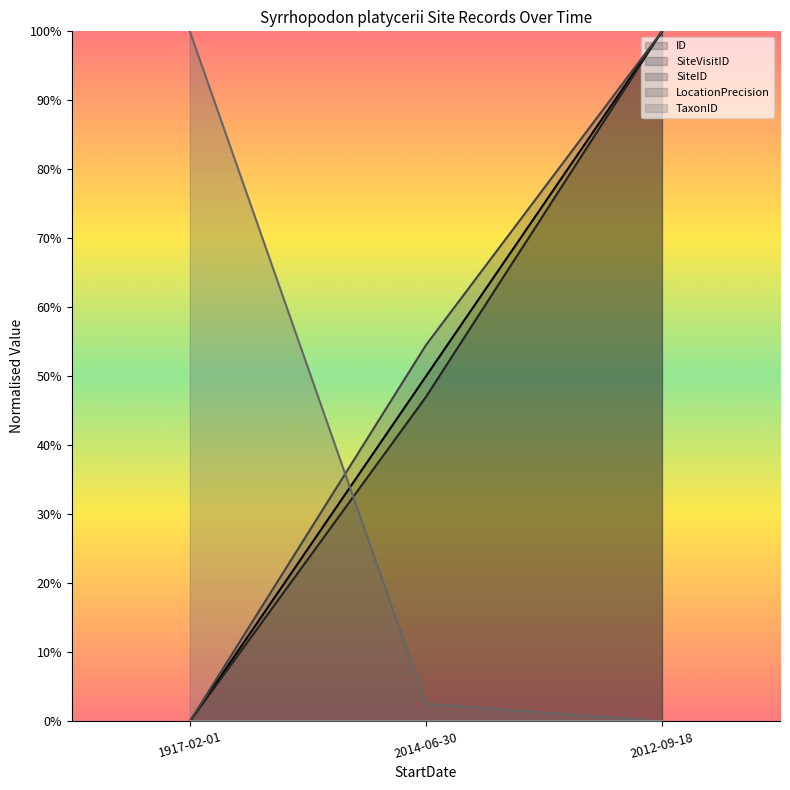

Is it true that LocationPrecision equals 0.3 at 2012-09-18?

False